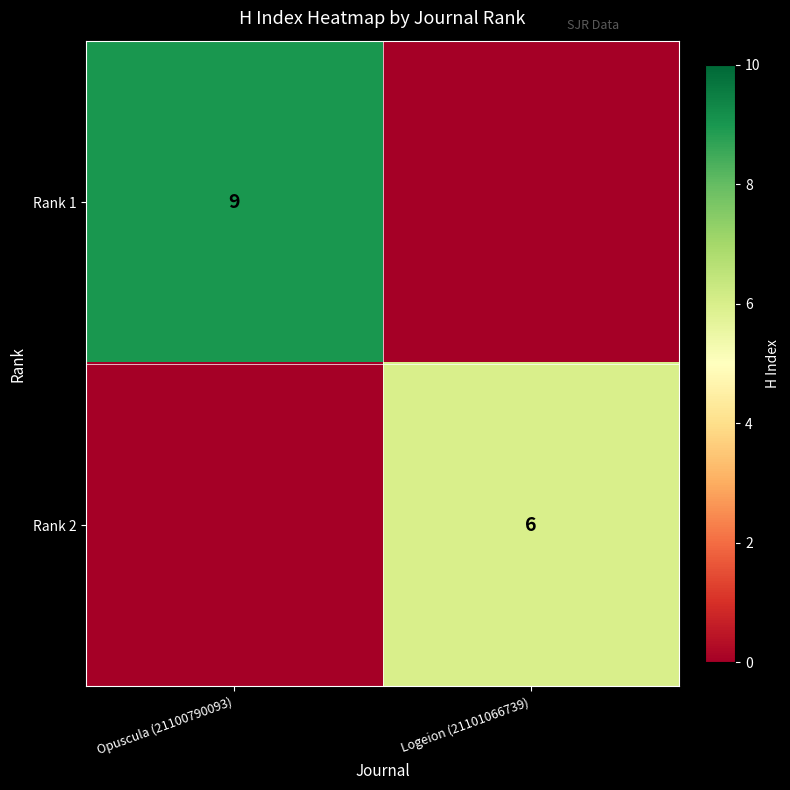

The value of Rank 2 at Logeion (21101066739) is 6. True or false?

True